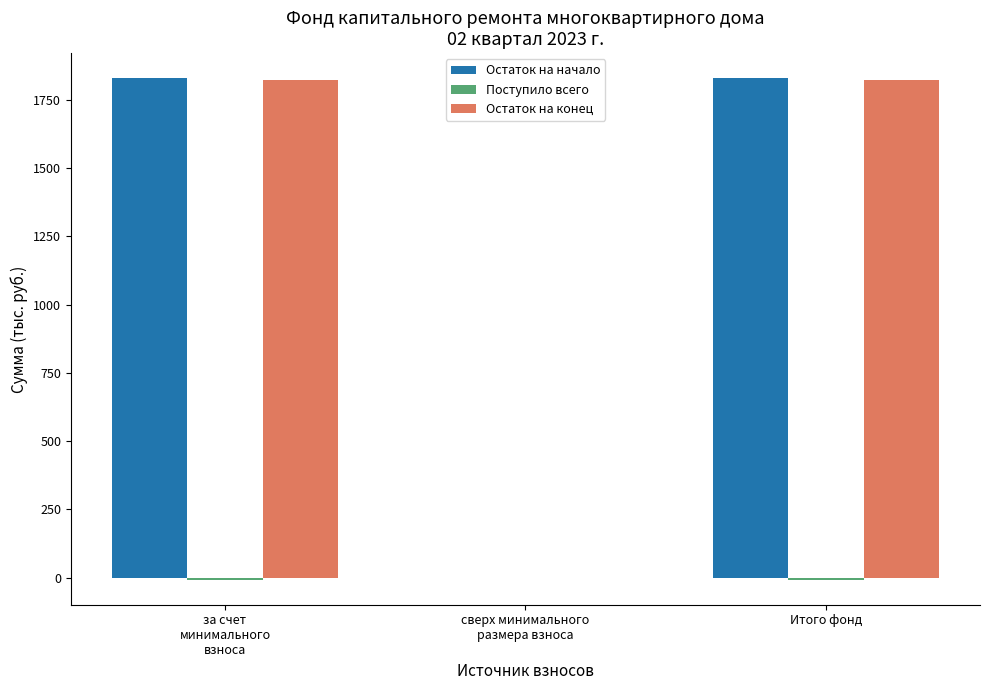

What is the greatest value displayed?

1829.4